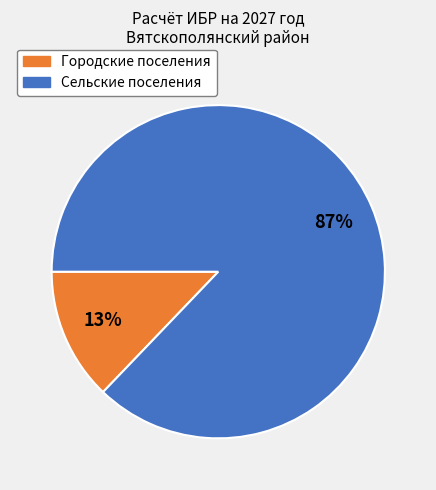

To the nearest percent, what is the difference between the largest and smallest slice percentages?

74%